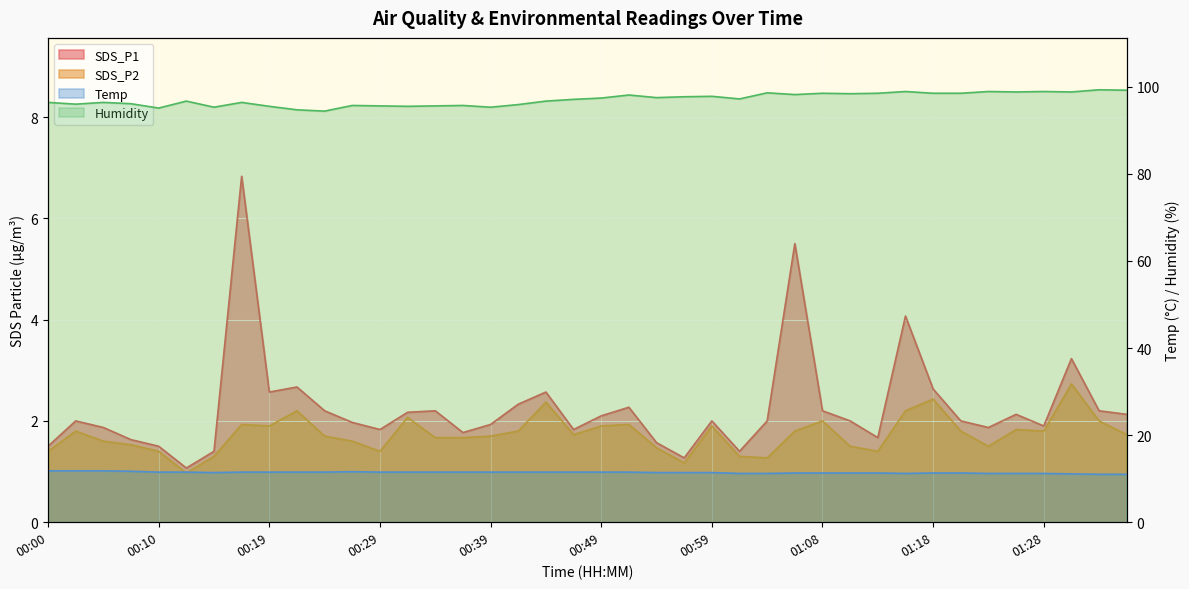

What is the difference between the SDS_P1 values at 01:21 and 00:41?

0.3